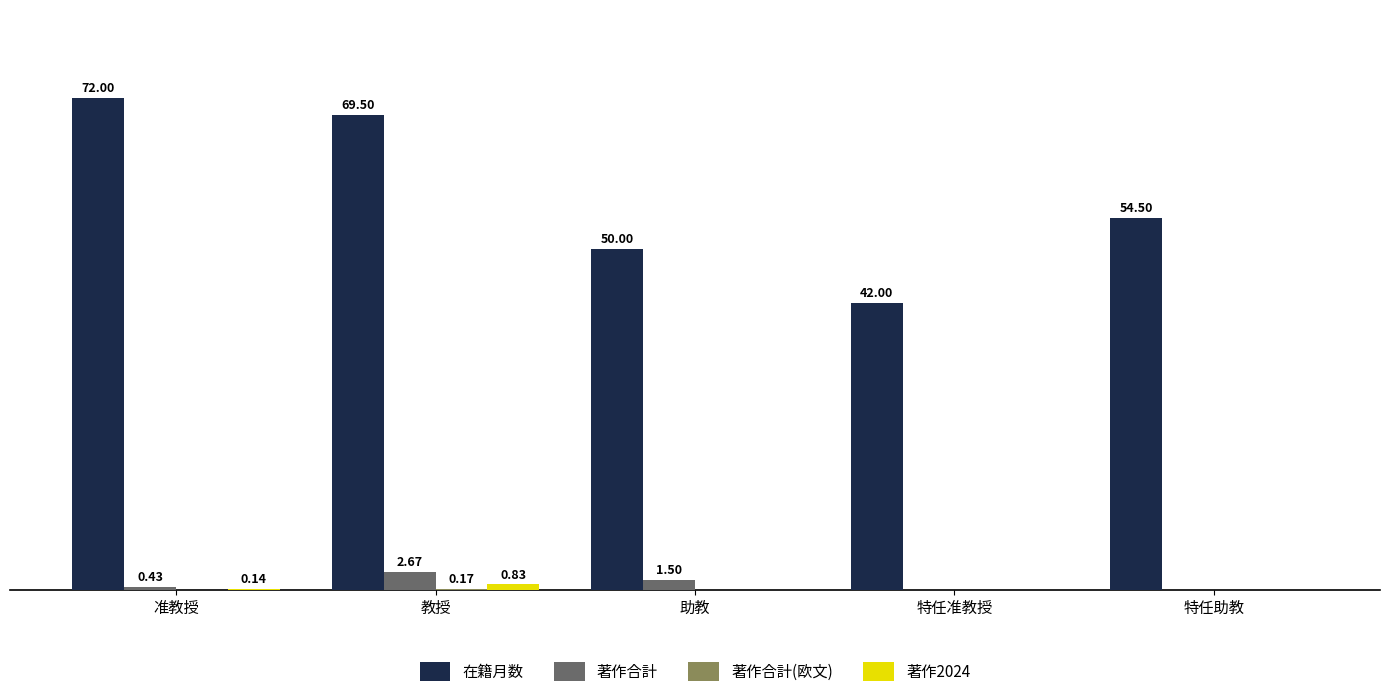

Are the bars horizontal?

No